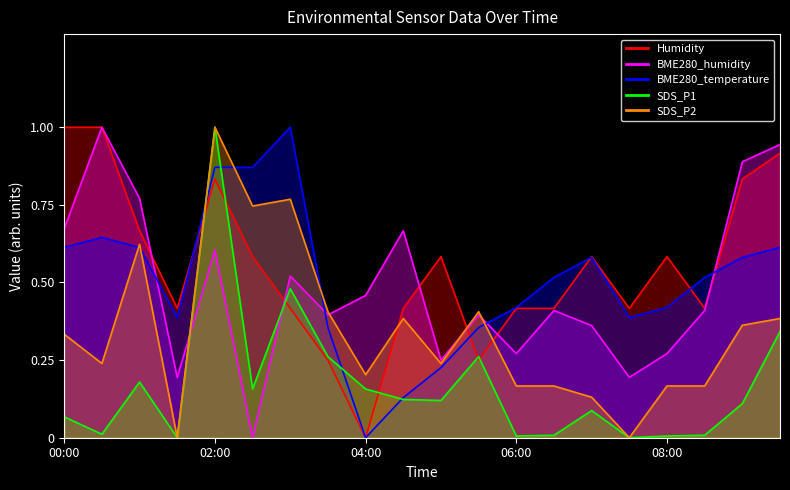

Which series changed the most between 00:00 and 06:00?

Humidity